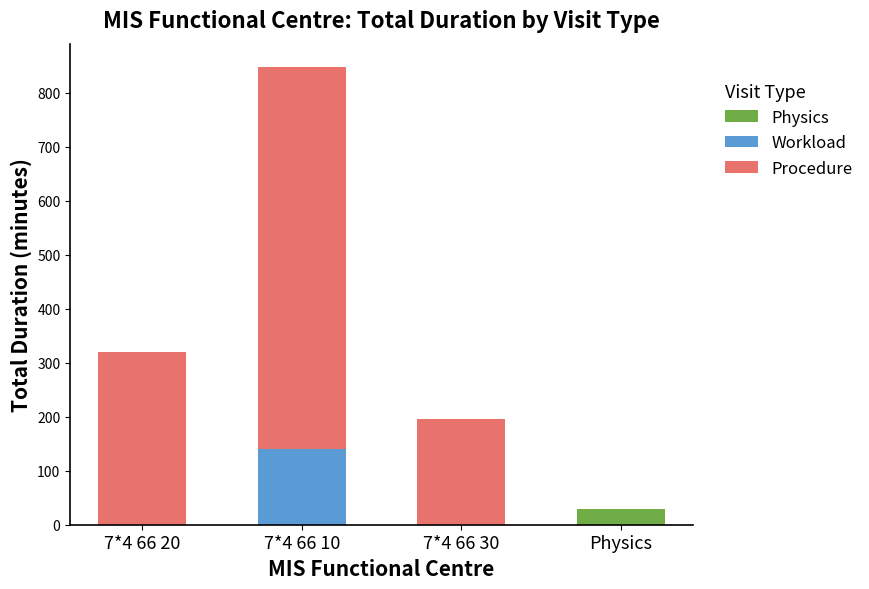

At which category is the sum across all series the highest?

7*4 66 10